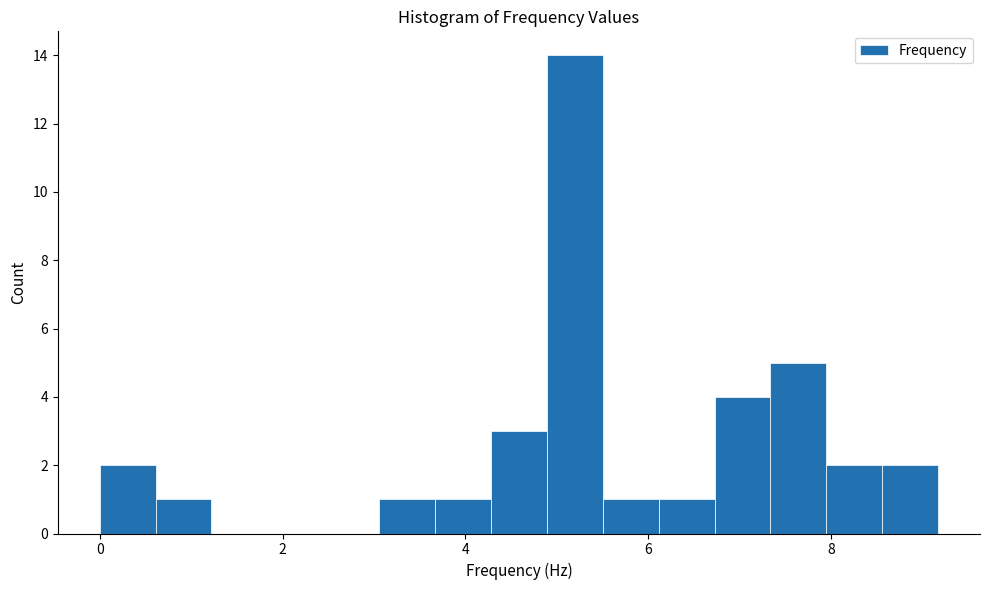

Read against the x-axis, roughly where is the centre of the tallest bar?

5.2